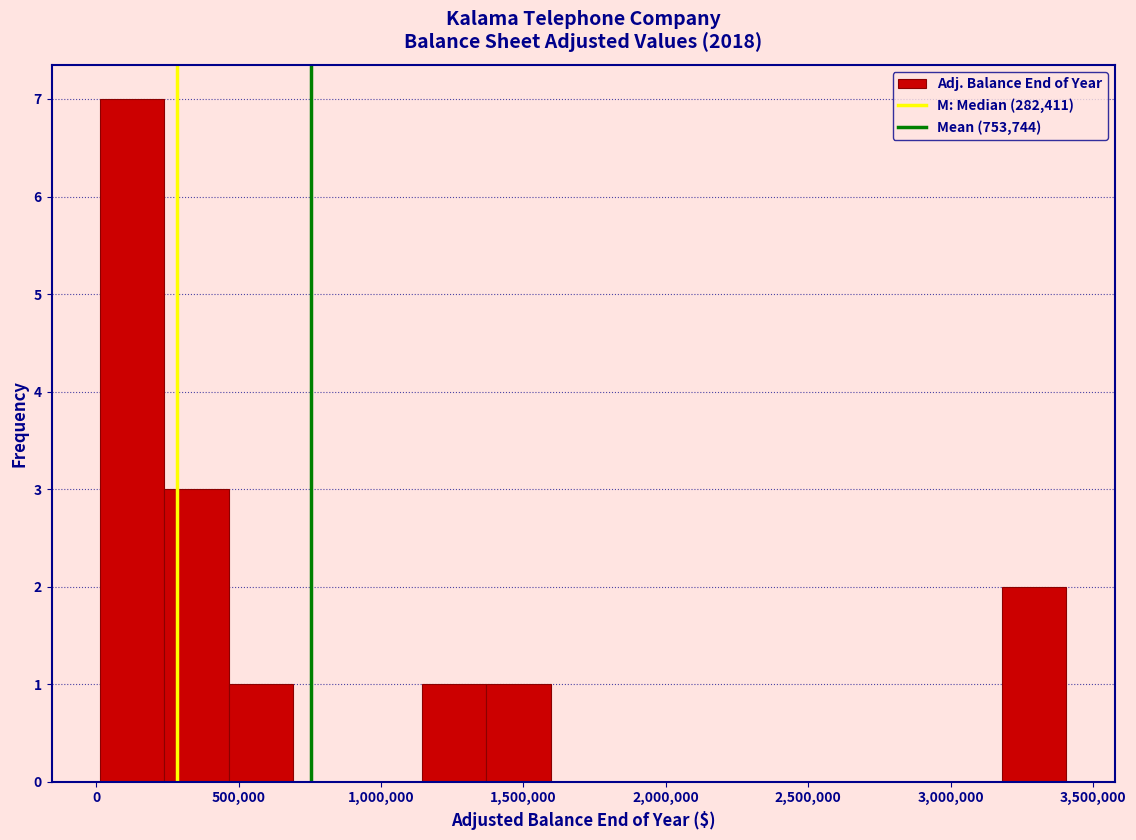

Reading left to right, transcribe this chart: for each bar, give the range it covers on the x-axis and its height. Neither the bar edges nor the heights are printed on the chart, so give them approximately, as read against the axes.

0 to 250000: 7
250000 to 450000: 3
450000 to 700000: 1
700000 to 900000: 0
900000 to 1150000: 0
1150000 to 1350000: 1
1350000 to 1600000: 1
1600000 to 1800000: 0
1800000 to 2050000: 0
2050000 to 2250000: 0
2250000 to 2500000: 0
2500000 to 2750000: 0
2750000 to 2950000: 0
2950000 to 3200000: 0
3200000 to 3400000: 2